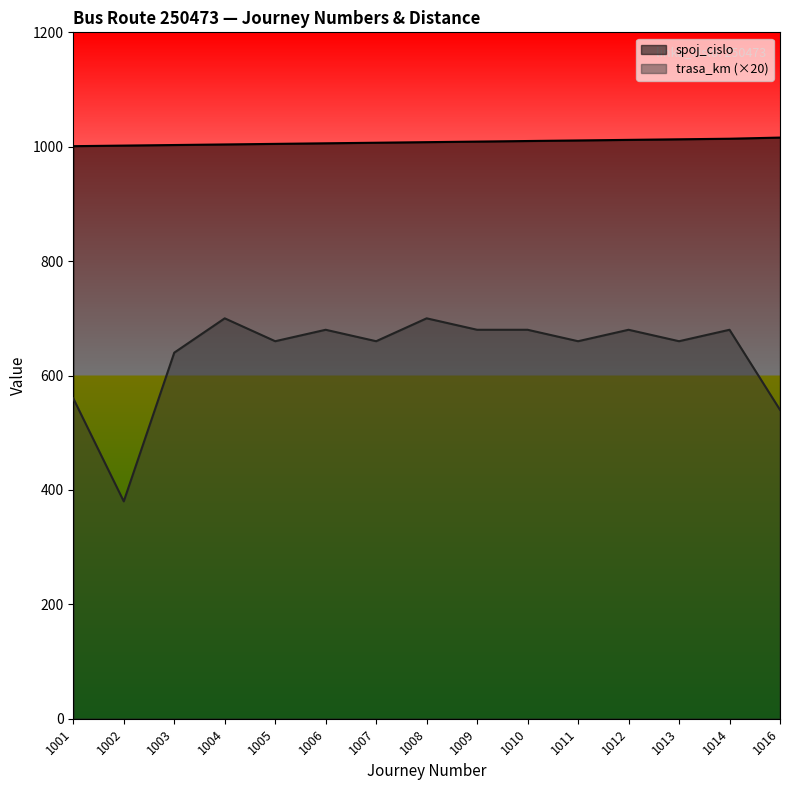

Where is trasa_km nearest to the value 540?

1016